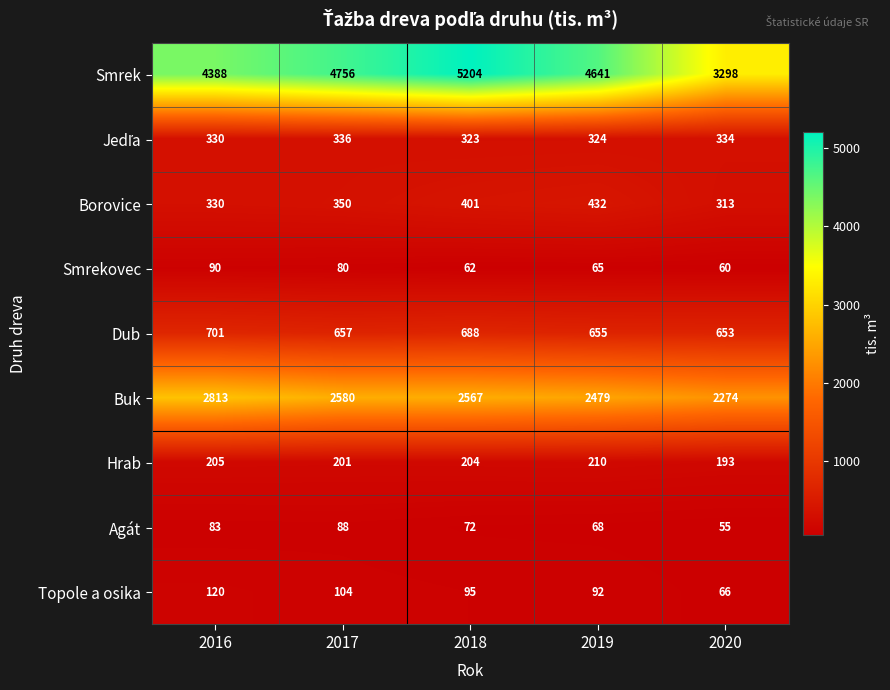

What is the average value of the Dub series?

671